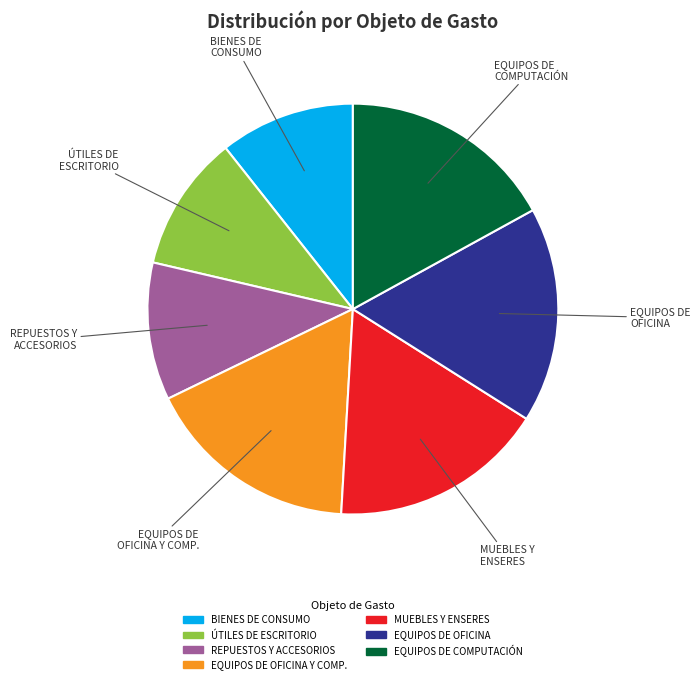

Is there any slice that represents more than half of the pie?

No